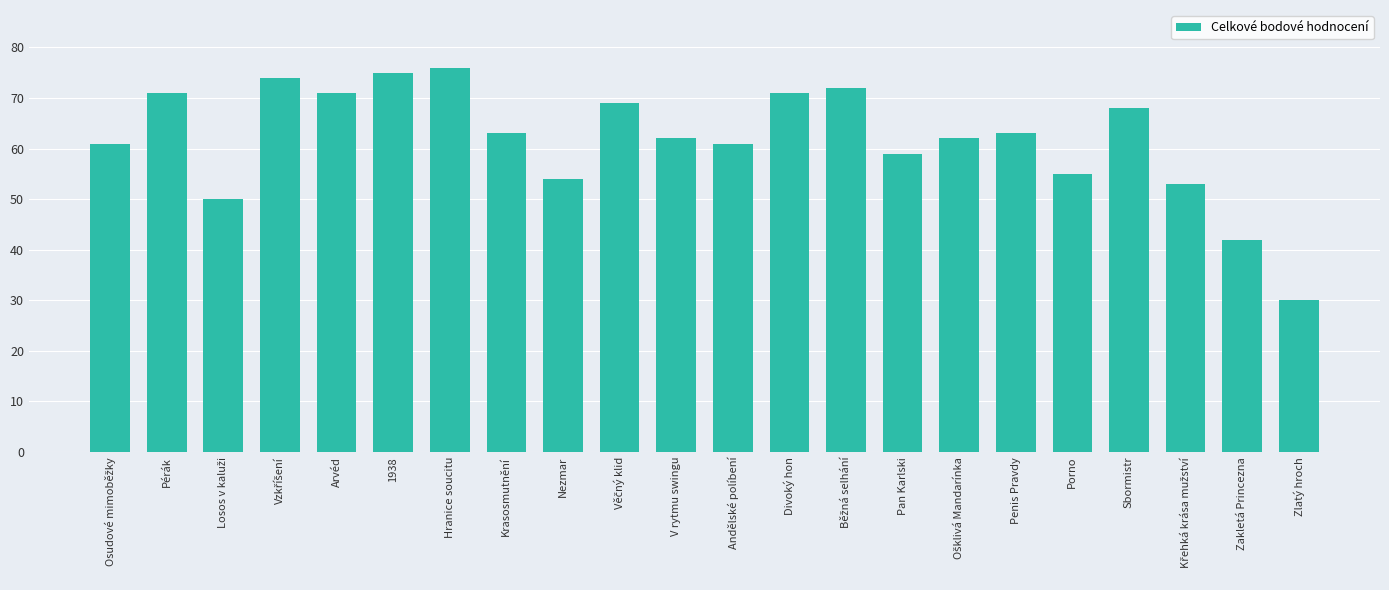

Reading left to right, list all the values displayed in this chart.

61	71	50	74	71	75	76	63	54	69	62	61	71	72	59	62	63	55	68	53	42	30